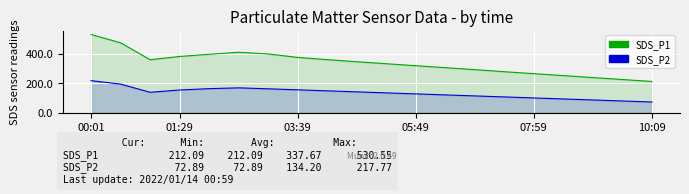

In SDS_P2, how many points are higher than both neighbors (excluding endpoints)?

1